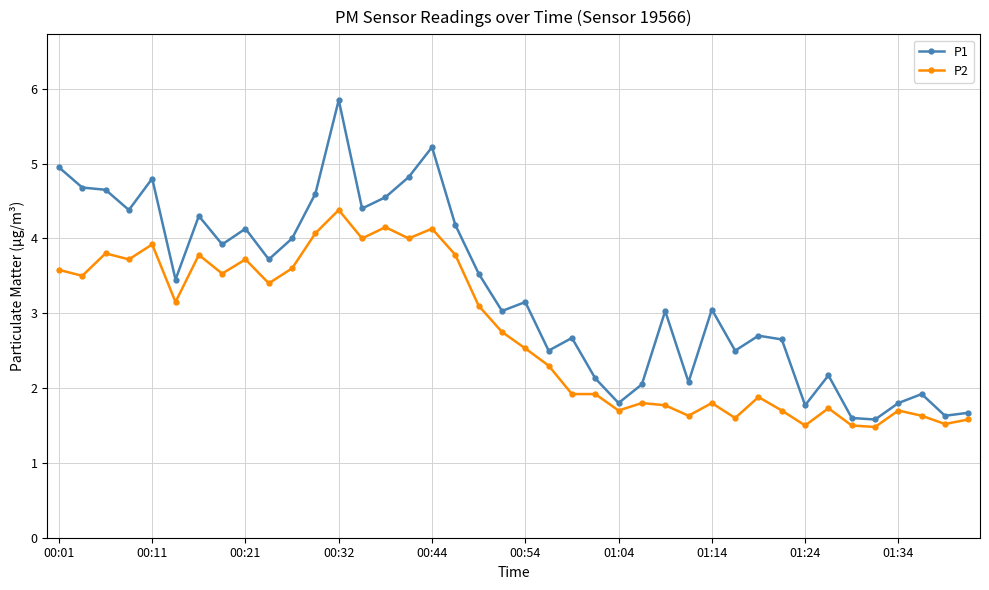

Which series has the largest range (max minus min)?

P1